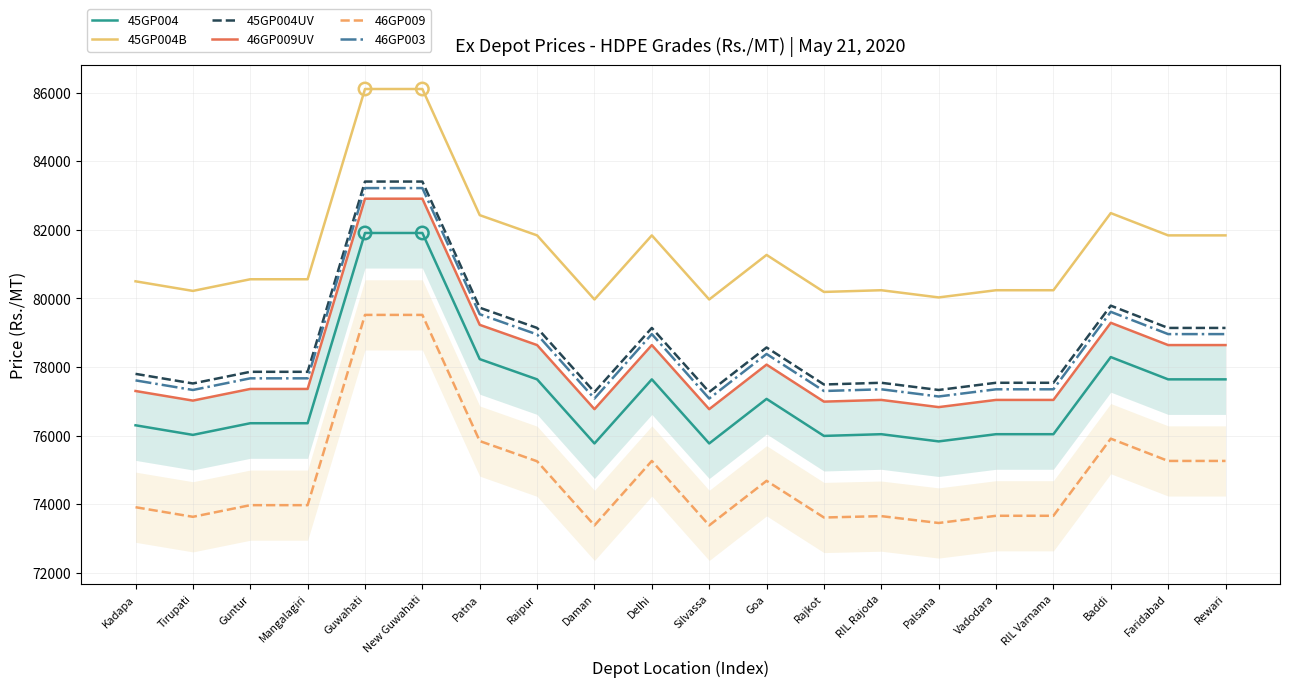

What is the total value across all series at Baddi?

475380